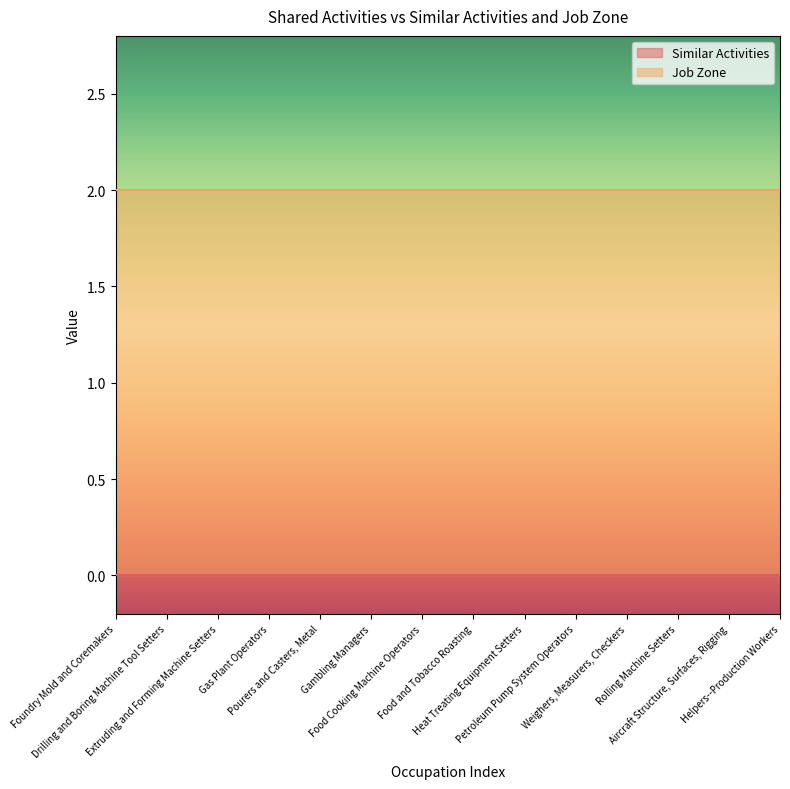

True or false: Job Zone and Similar Activities intersect in this chart.

False